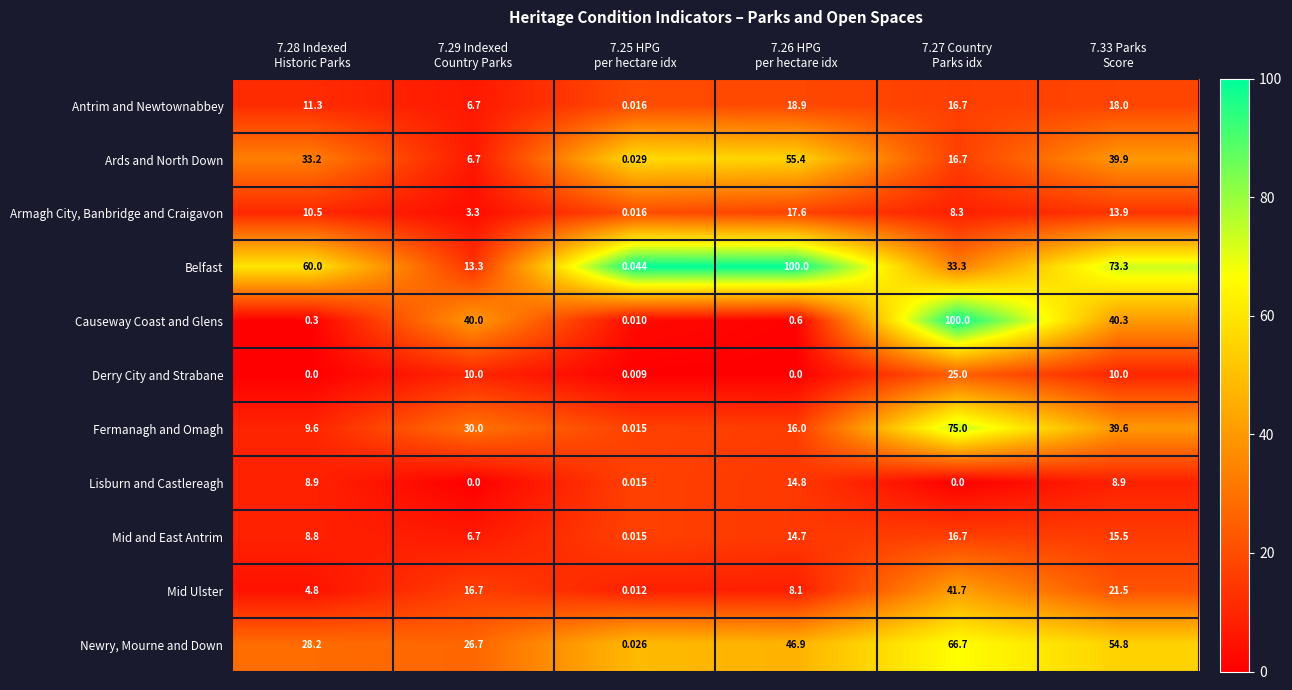

At which category is the sum across all series the highest?

7.27 Country
Parks idx